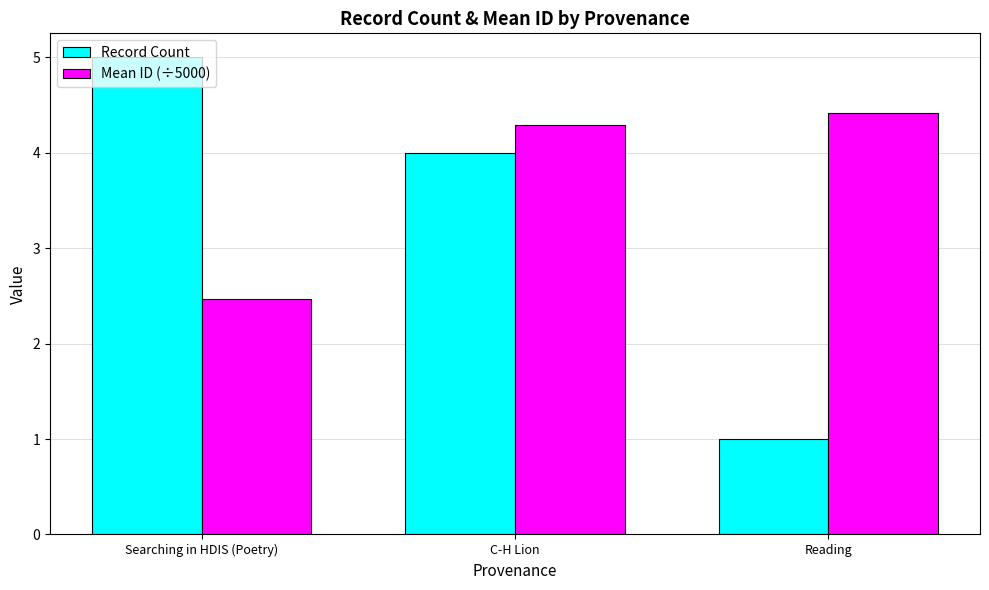

What is the minimum value for Mean ID (÷5000)?

2.5